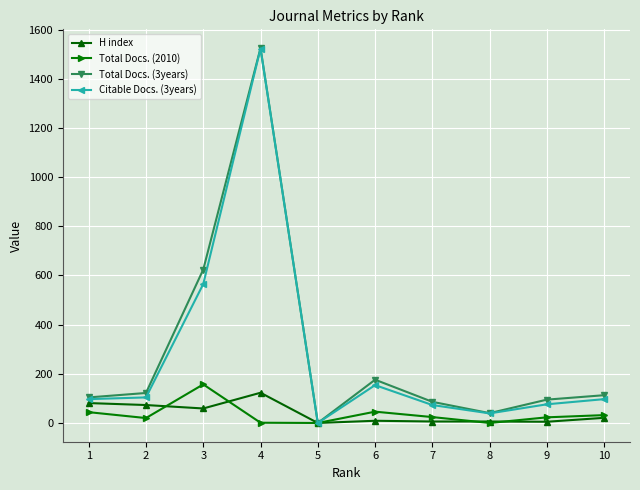

What is the difference between the maximum and second lowest values in the Total Docs. (2010) series?

157